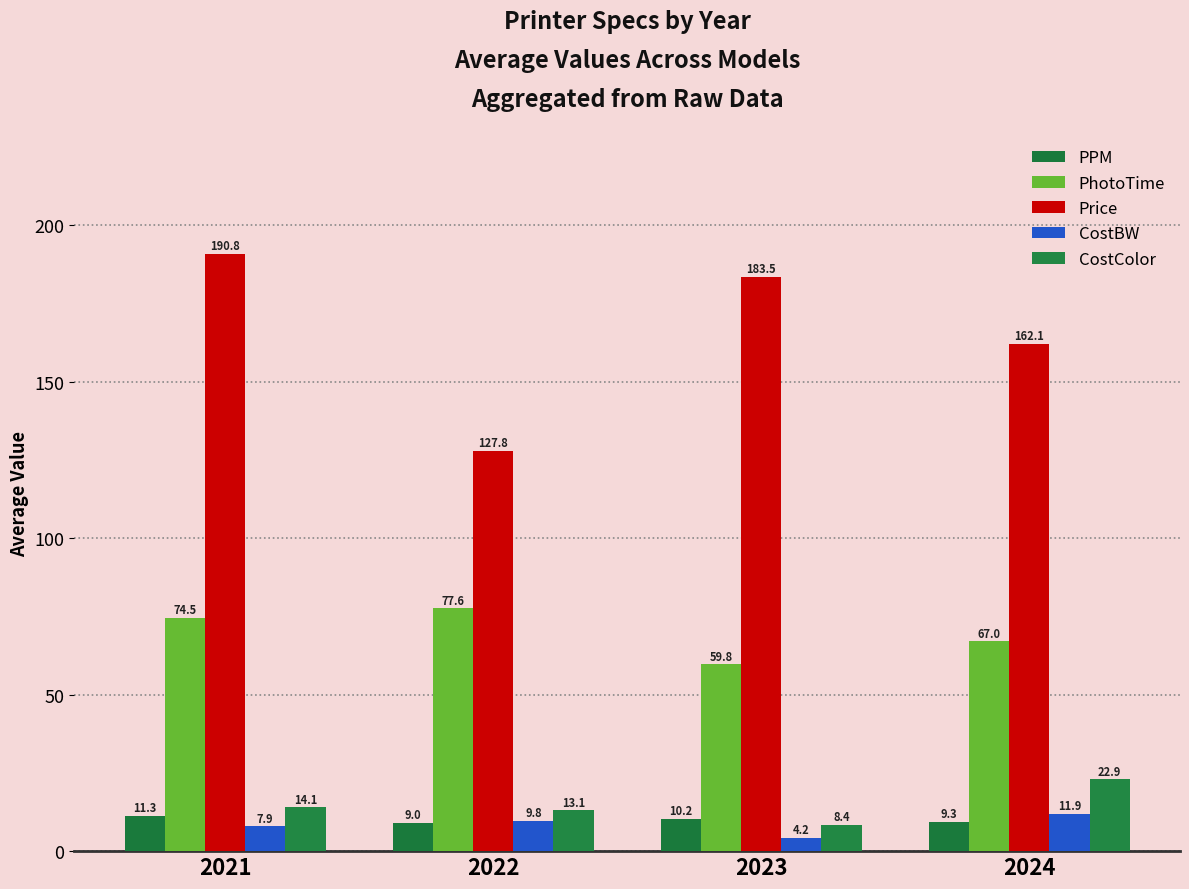

What is the value of the CostBW bar at the 2nd from the left?

9.8